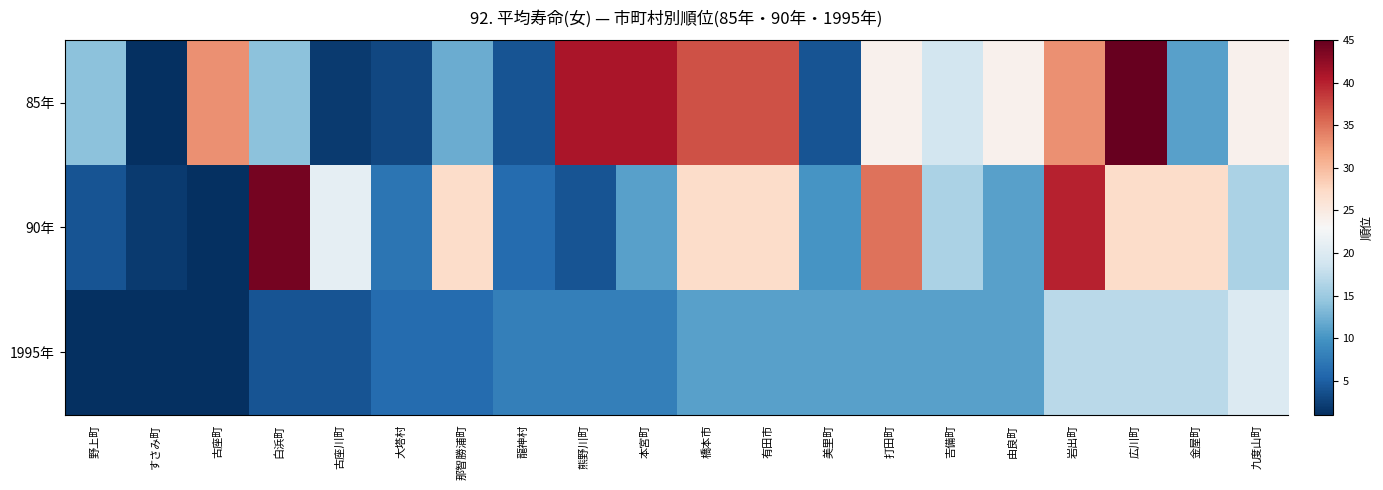

Rank the series by their average value, from lowest to highest.

1995年, 90年, 85年